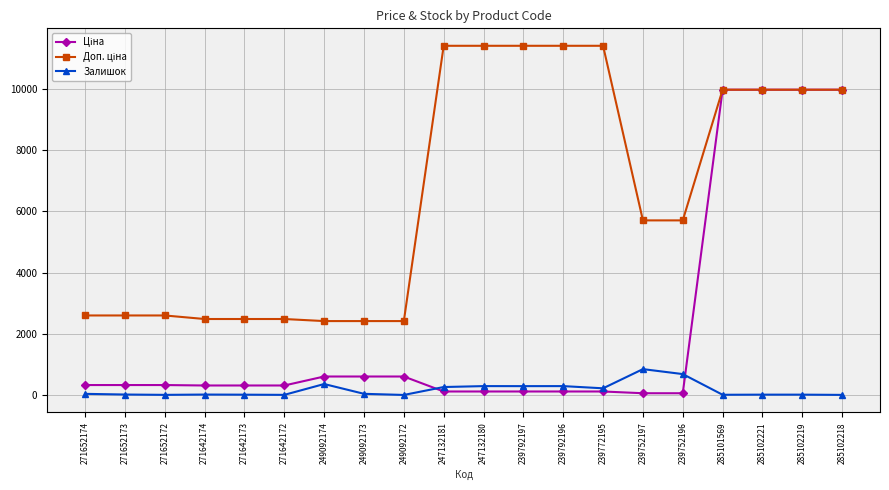

What is the greatest value displayed?

11410.0